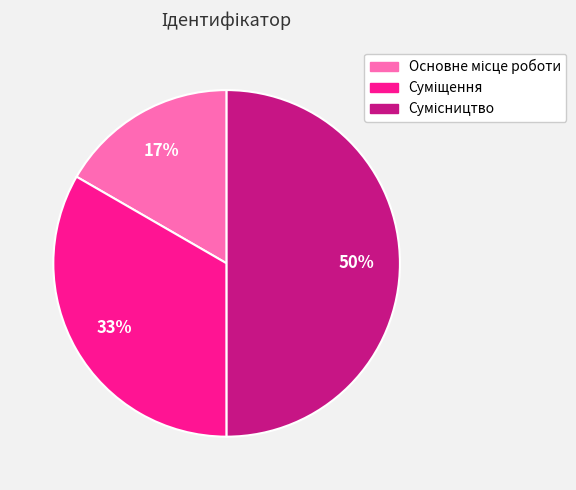

To the nearest percent, what is the average slice percentage?

33%